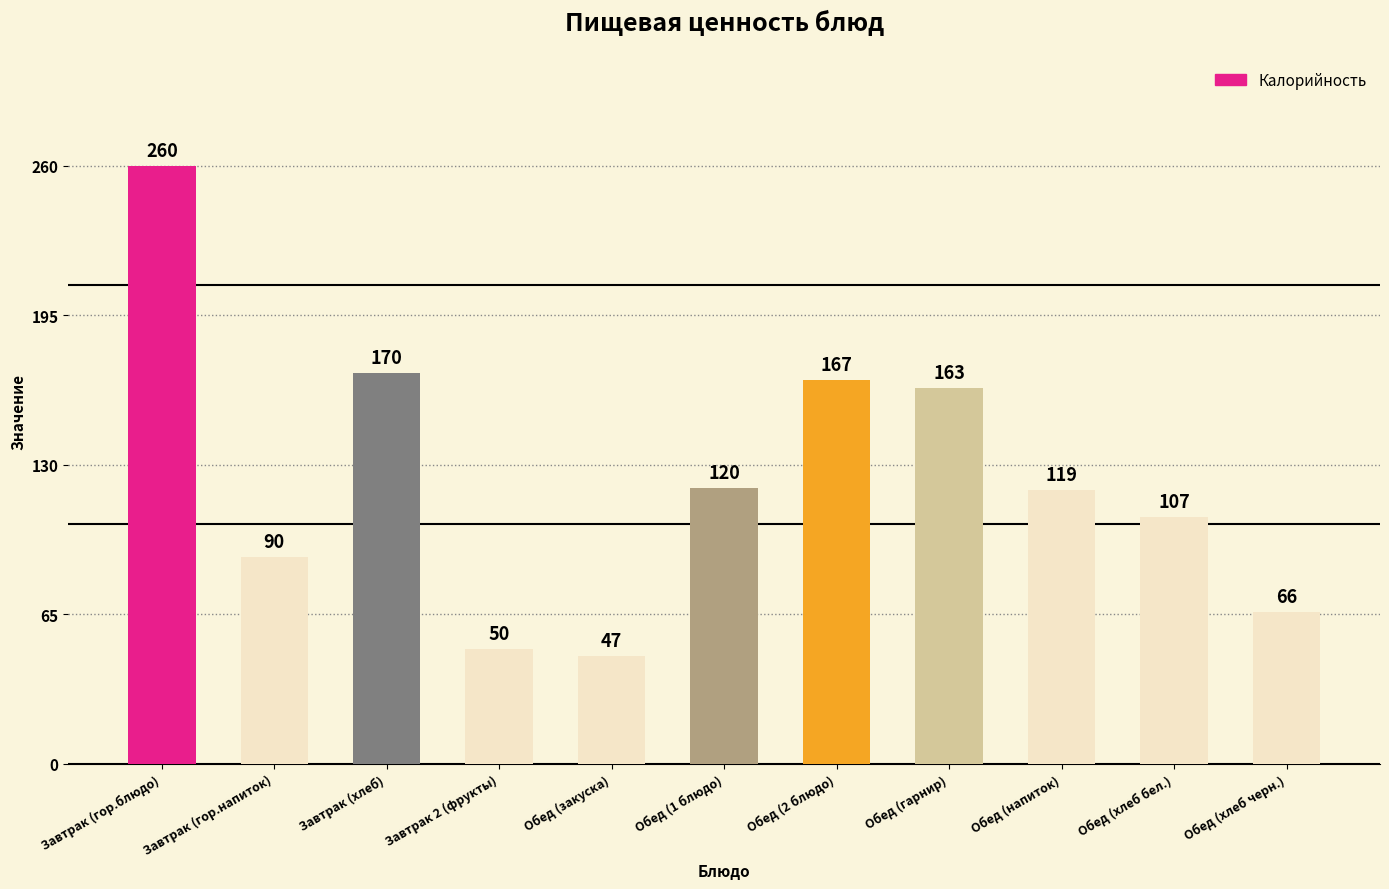

List the labels in order of value, smallest first.

Обед (закуска), Завтрак 2 (фрукты), Обед (хлеб черн.), Завтрак (гор.напиток), Обед (хлеб бел.), Обед (напиток), Обед (1 блюдо), Обед (гарнир), Обед (2 блюдо), Завтрак (хлеб), Завтрак (гор.блюдо)